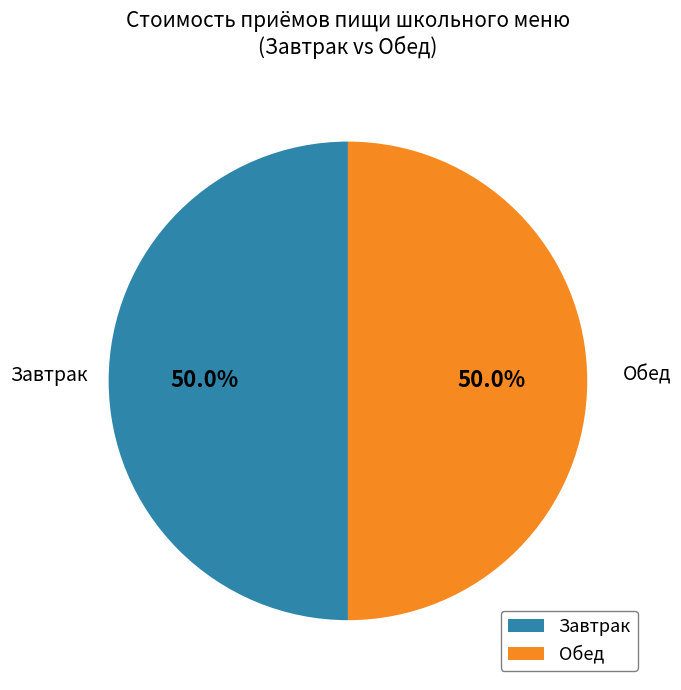

Approximately how many times larger is the value at Обед compared to Завтрак?

1.0